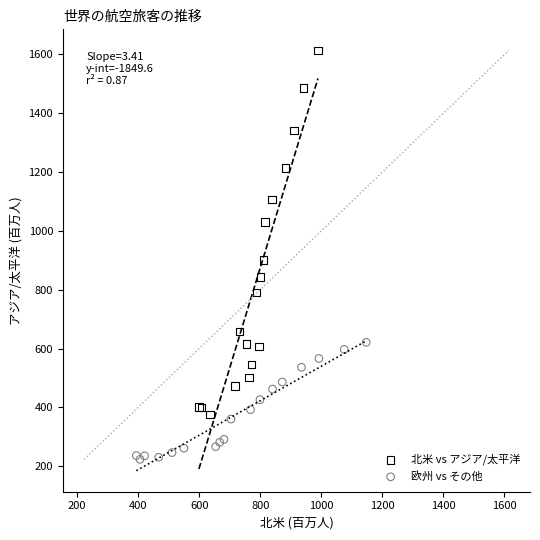

Which series reaches the maximum Y coordinate?

北米 vs アジア/太平洋